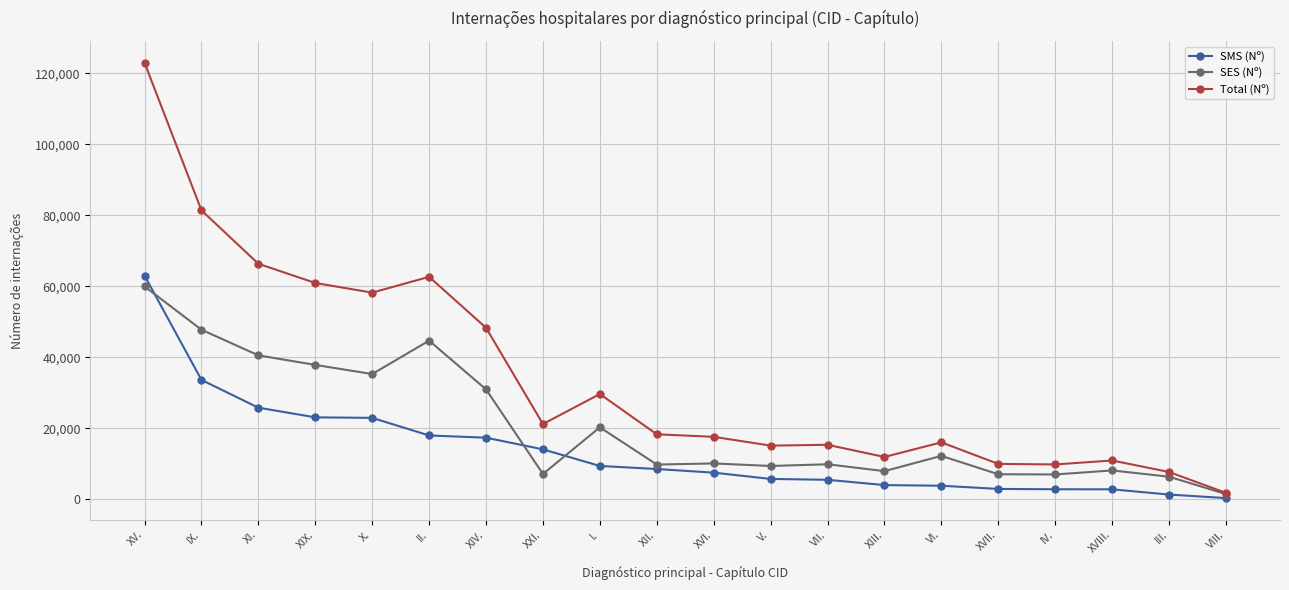

How many lines are shown in the chart?

3